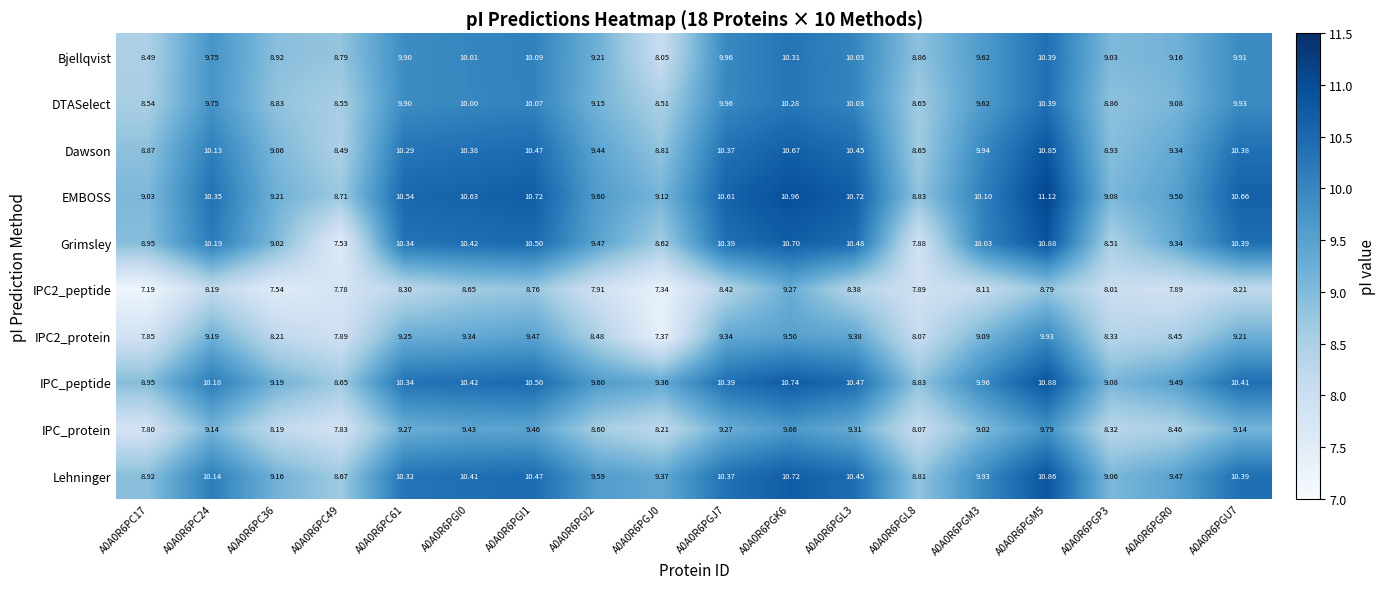

How many categories are shown in the chart?

18